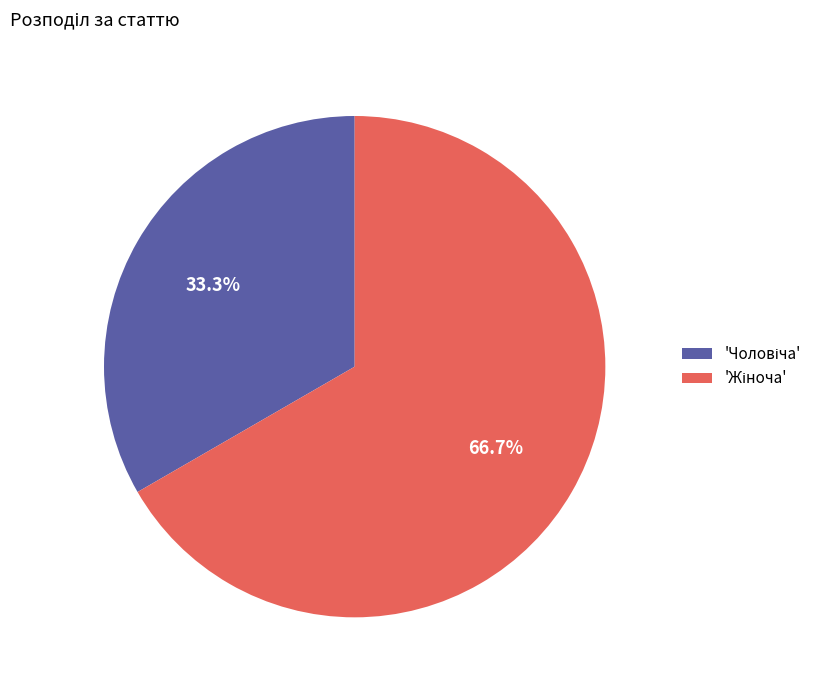

Does any single category account for the majority?

Yes